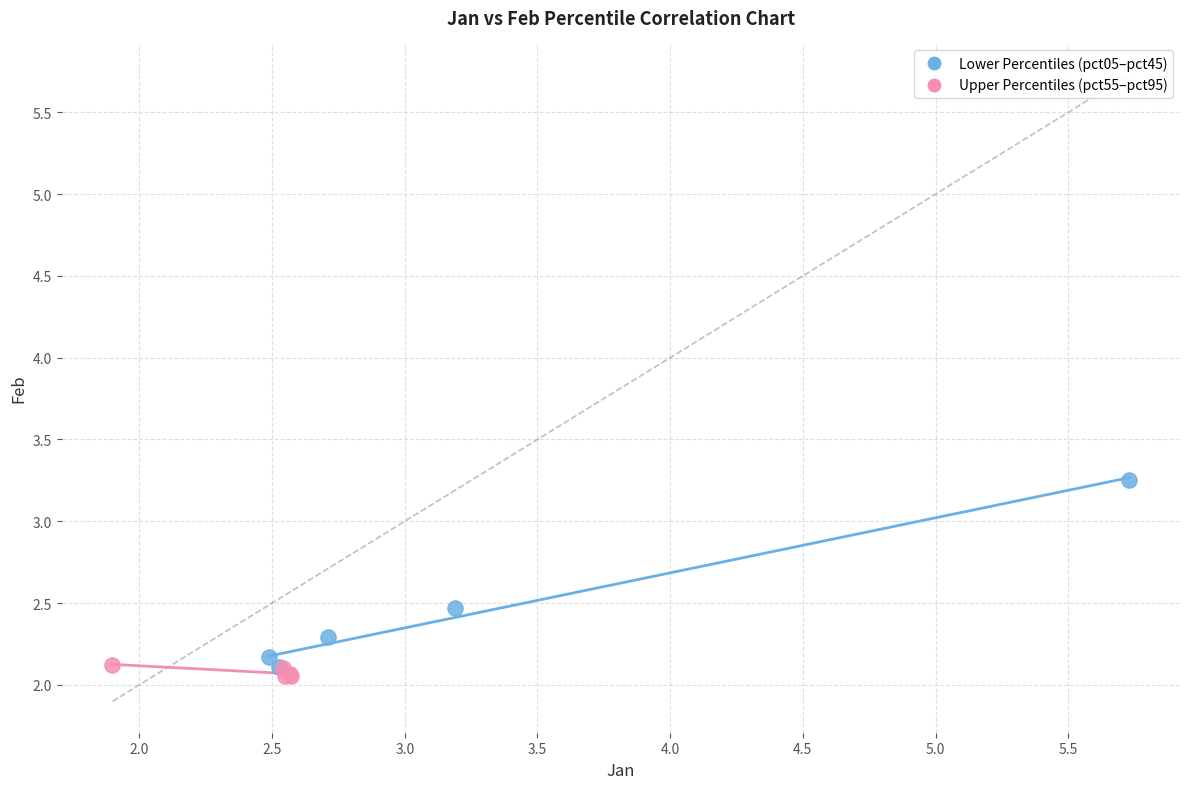

Which series reaches the minimum Y coordinate?

Upper Percentiles (pct55–pct95)